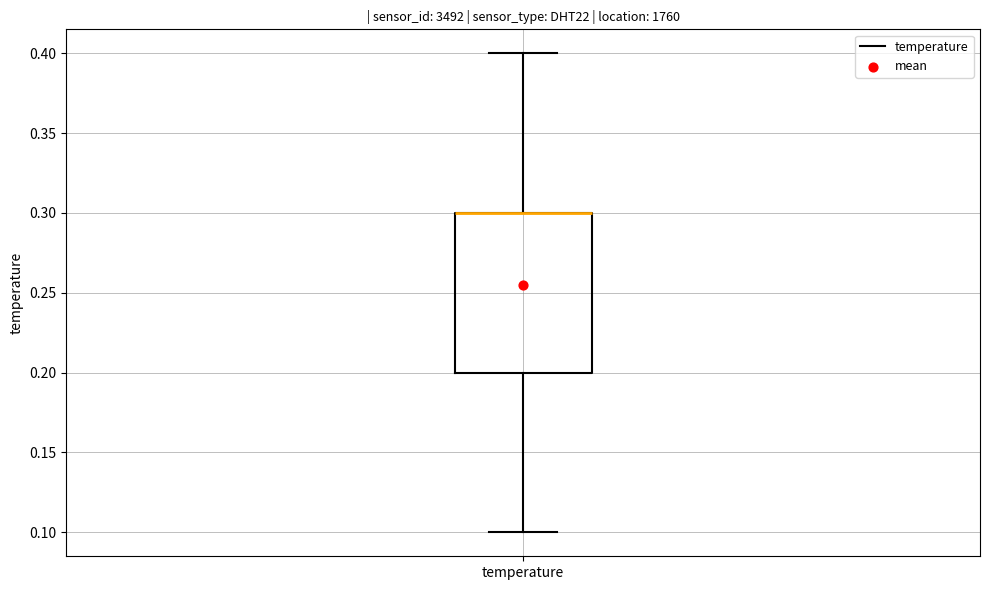

Transcribe this box plot: give where the median line is, the range the box spans, and where the two whiskers end, as read against the y-axis. The values are not printed on the chart, so give them approximately, as read against the axis.

median 0.3 (drawn on the box's upper edge), box 0.2 to 0.3, whiskers 0.1 to 0.4